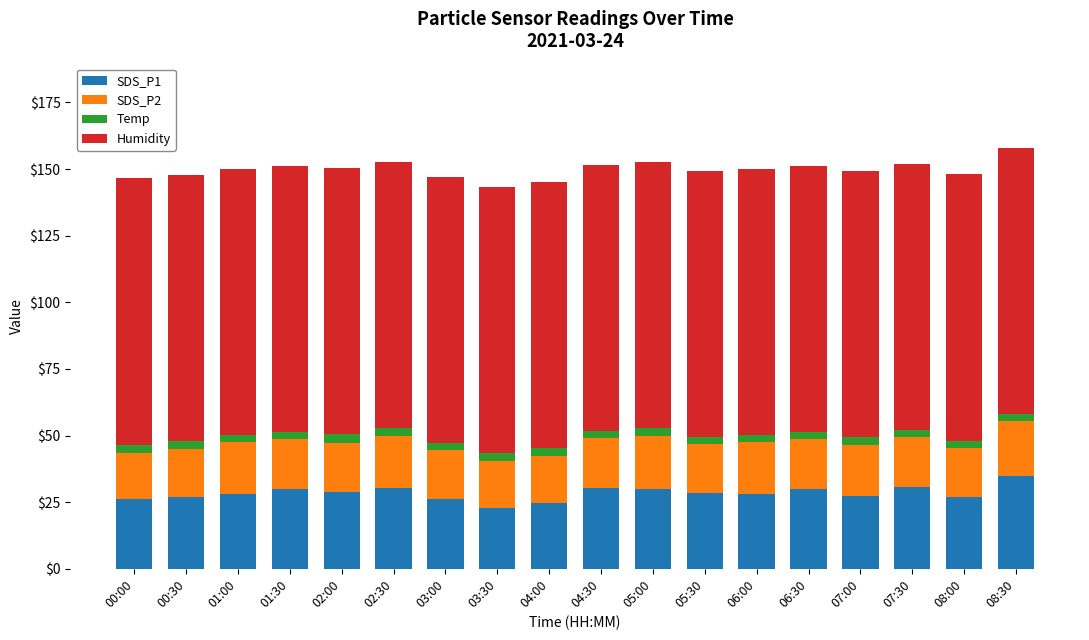

The value of SDS_P1 at 03:00 is 45.4. True or false?

False